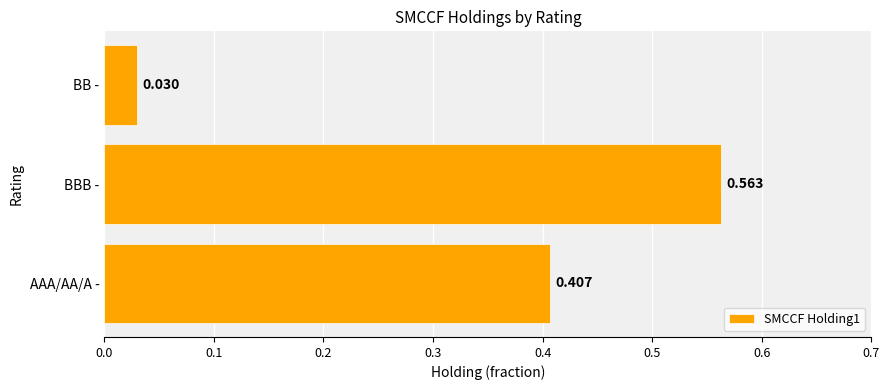

Where is the data nearest to the value 0?

BB -